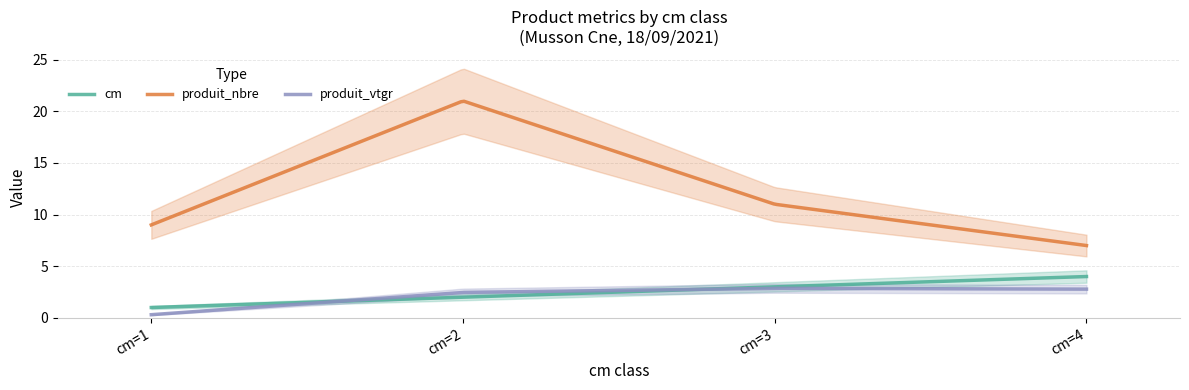

How many lines are shown in the chart?

3